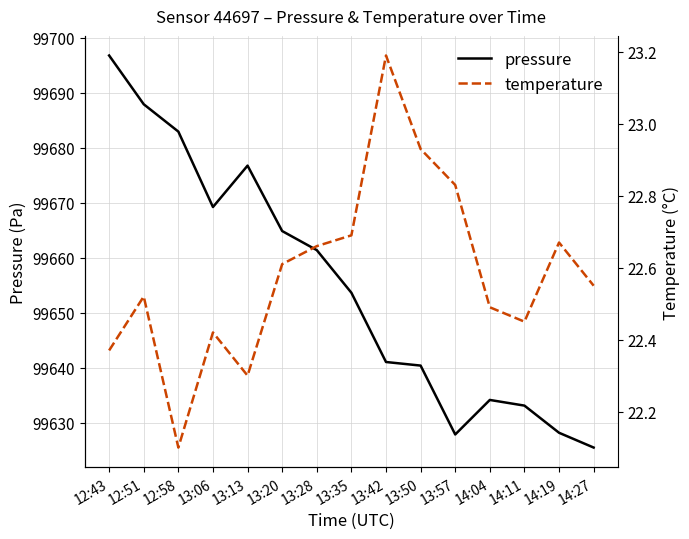

Which category has the highest value in the pressure series?

12:43